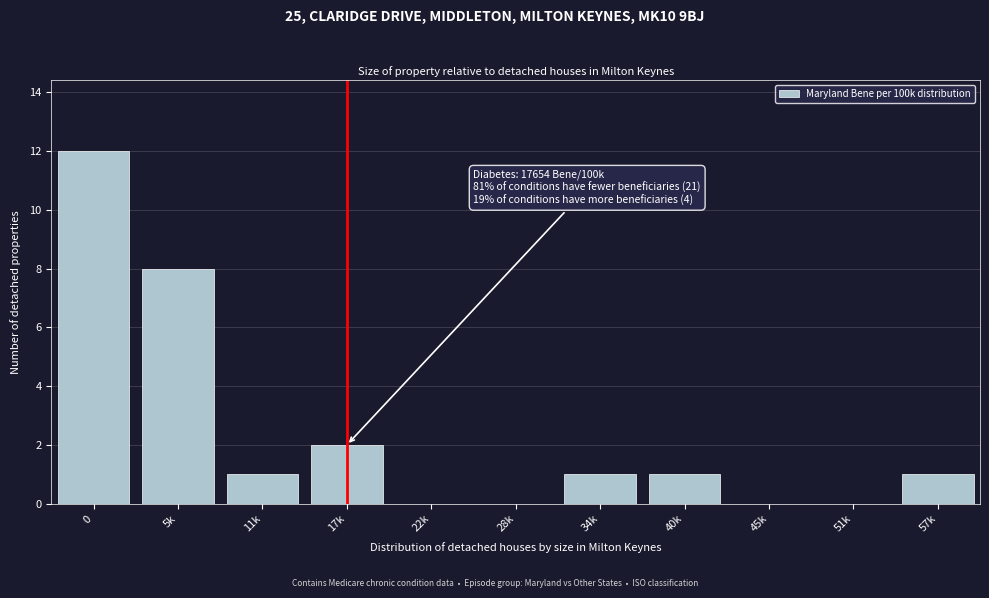

Reading right to left, list all the values displayed in this chart.

57k=1	51k=0	45k=0	40k=1	34k=1	28k=0	22k=0	17k=2	11k=1	5k=8	0=12